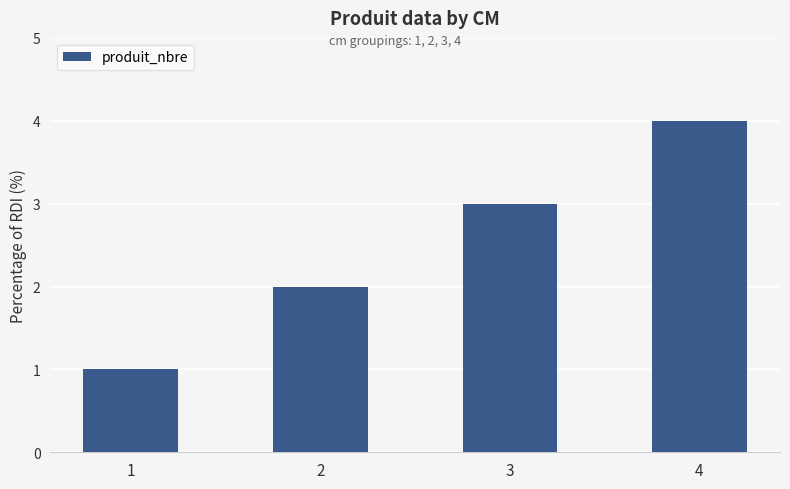

What is the difference between the maximum and minimum values?

3